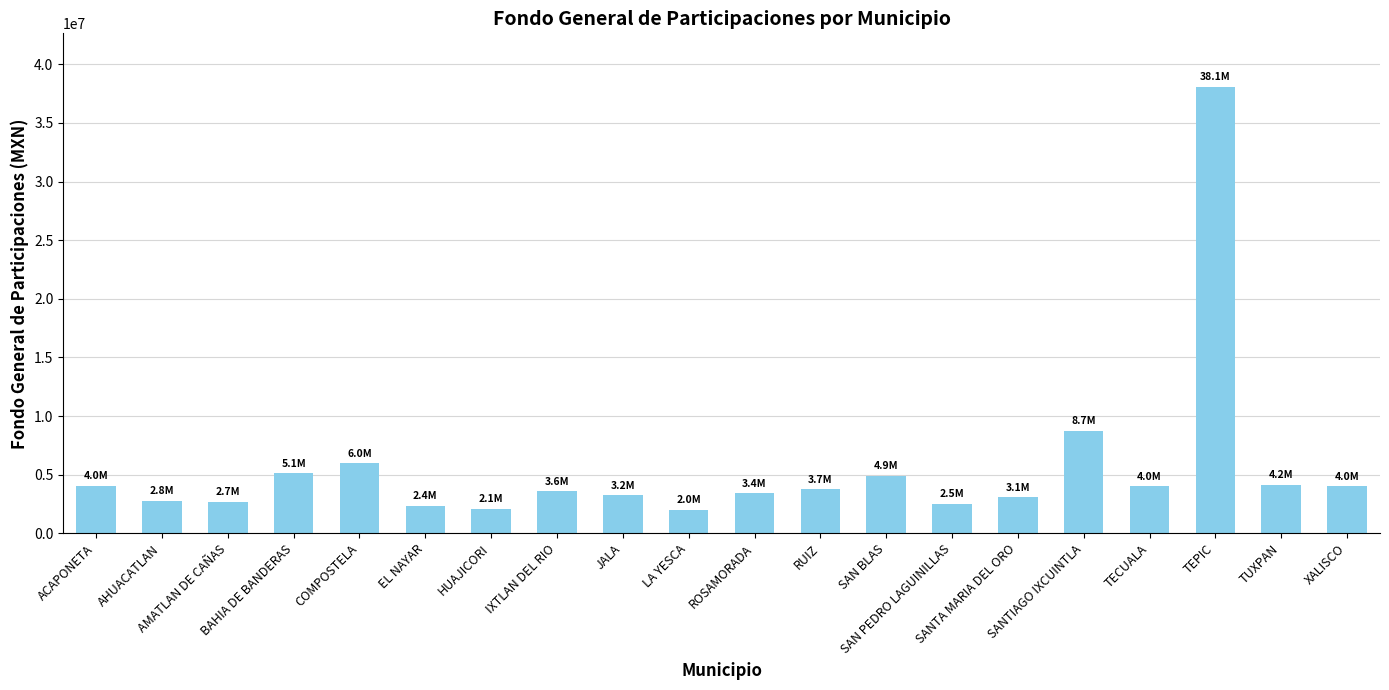

Count the number of categories in the chart.

20